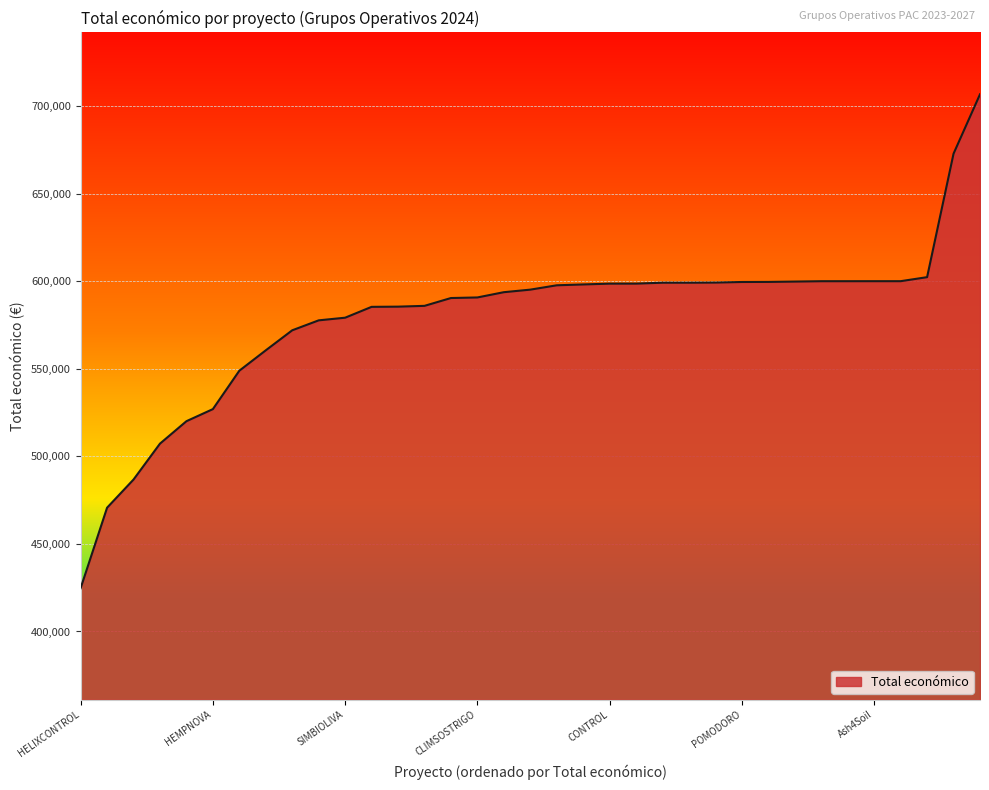

What is the greatest value displayed?

706697.0